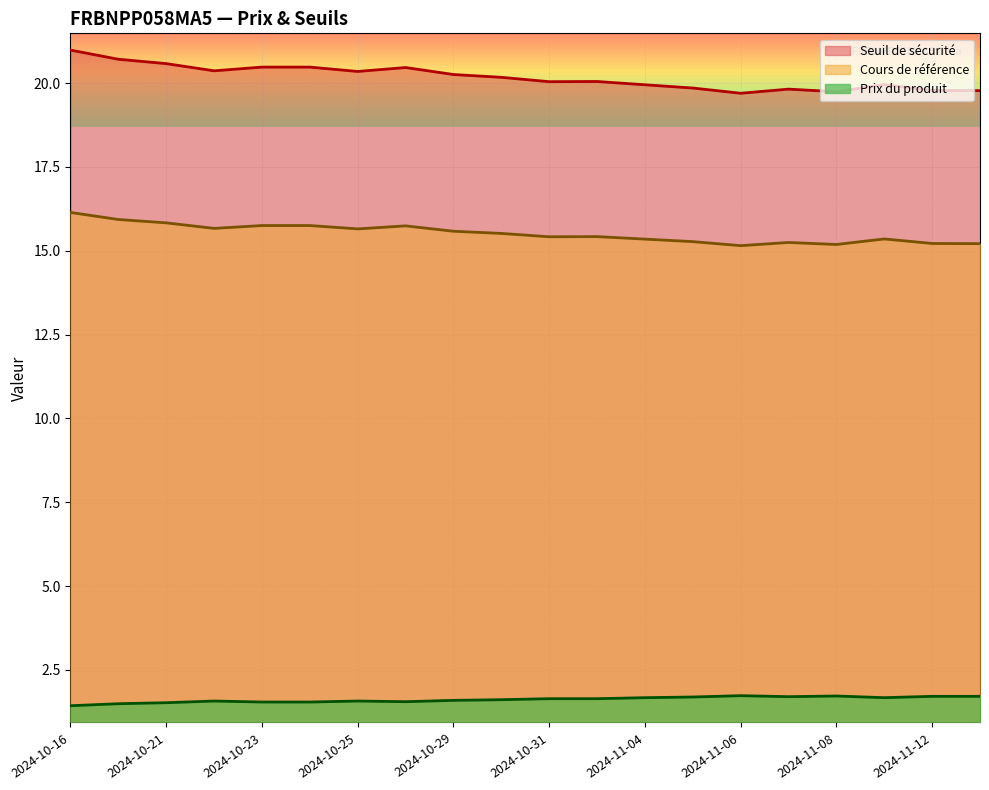

Which series has the widest spread of values?

Seuil de sécurité